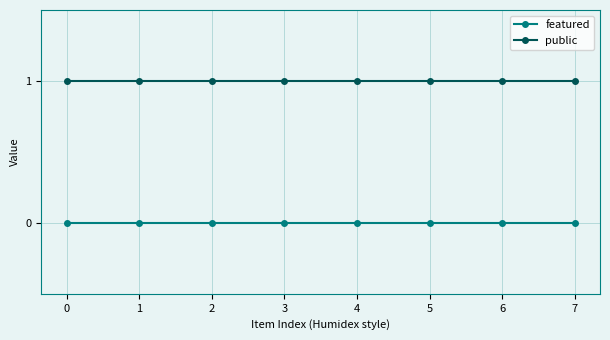

What are all the series names shown in the legend?

featured, public